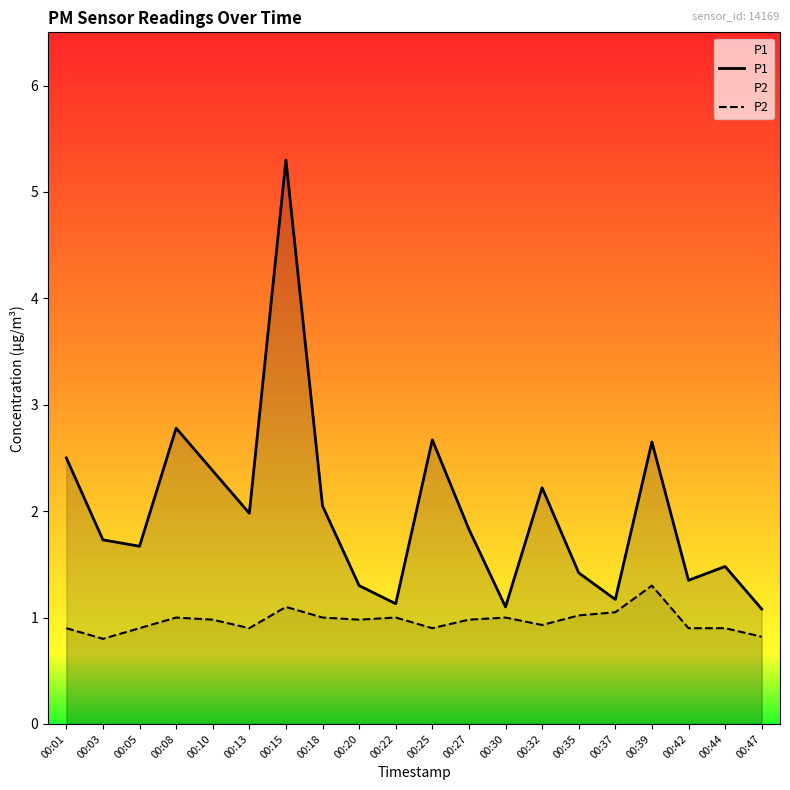

What is the smallest value displayed?

0.8